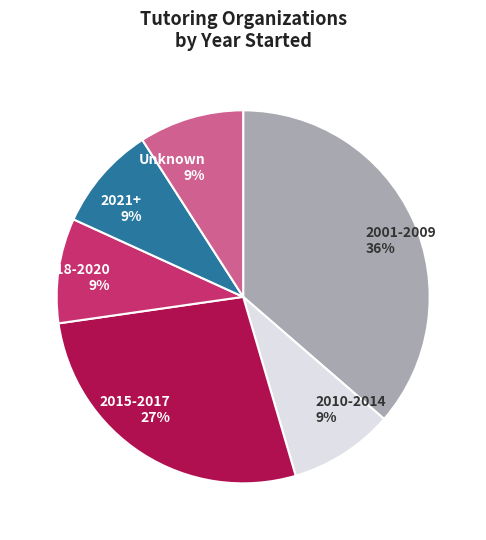

Which has a higher value, 2001-2009 or 2010-2014?

2001-2009